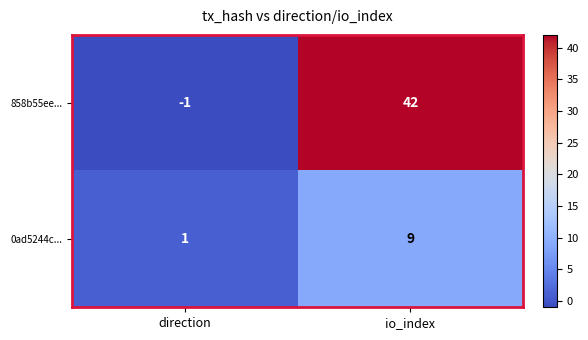

At direction, list the series in order from largest to smallest.

0ad5244c..., 858b55ee...